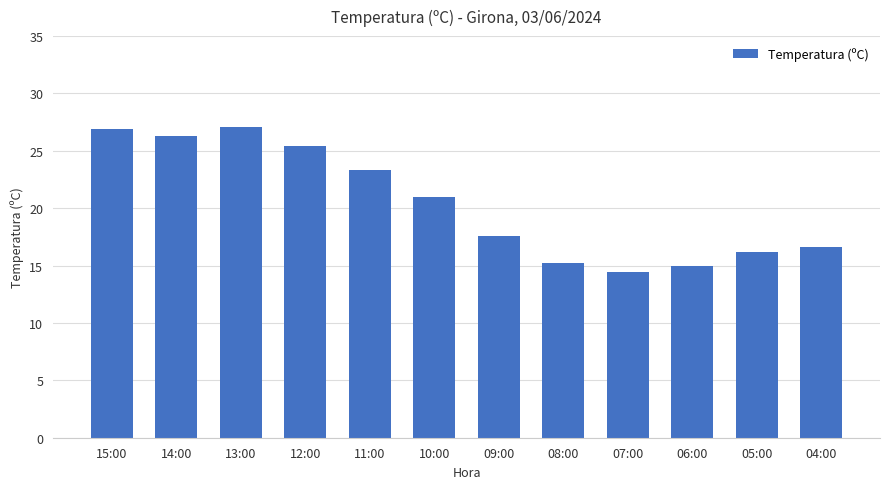

What is the difference between the maximum and minimum values?

12.7